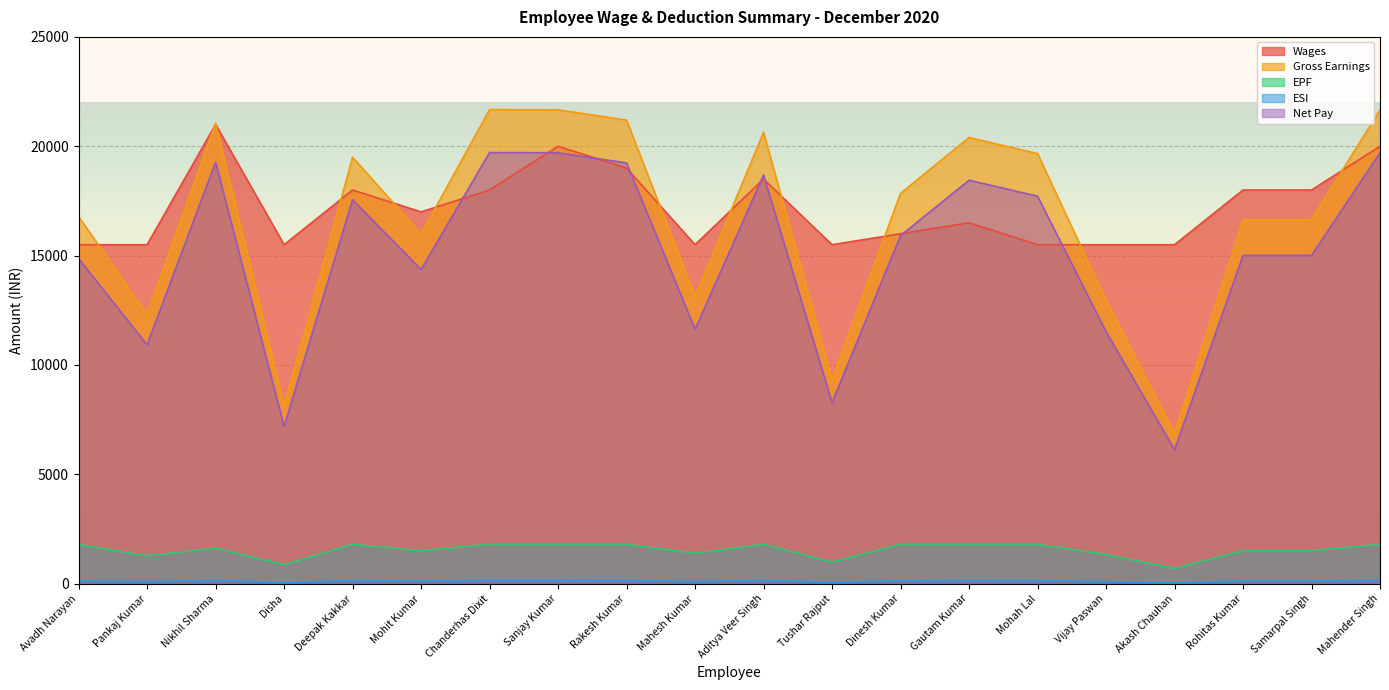

At which category does Wages reach its first local valley?

Disha